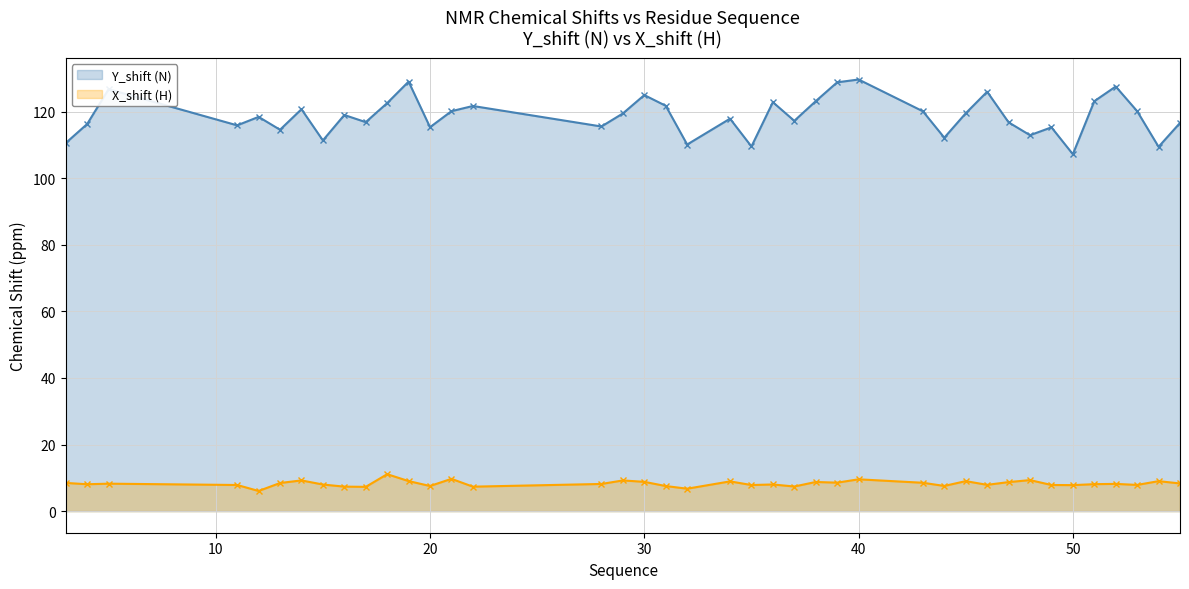

Which series has the largest total across all categories?

Y_shift (N)